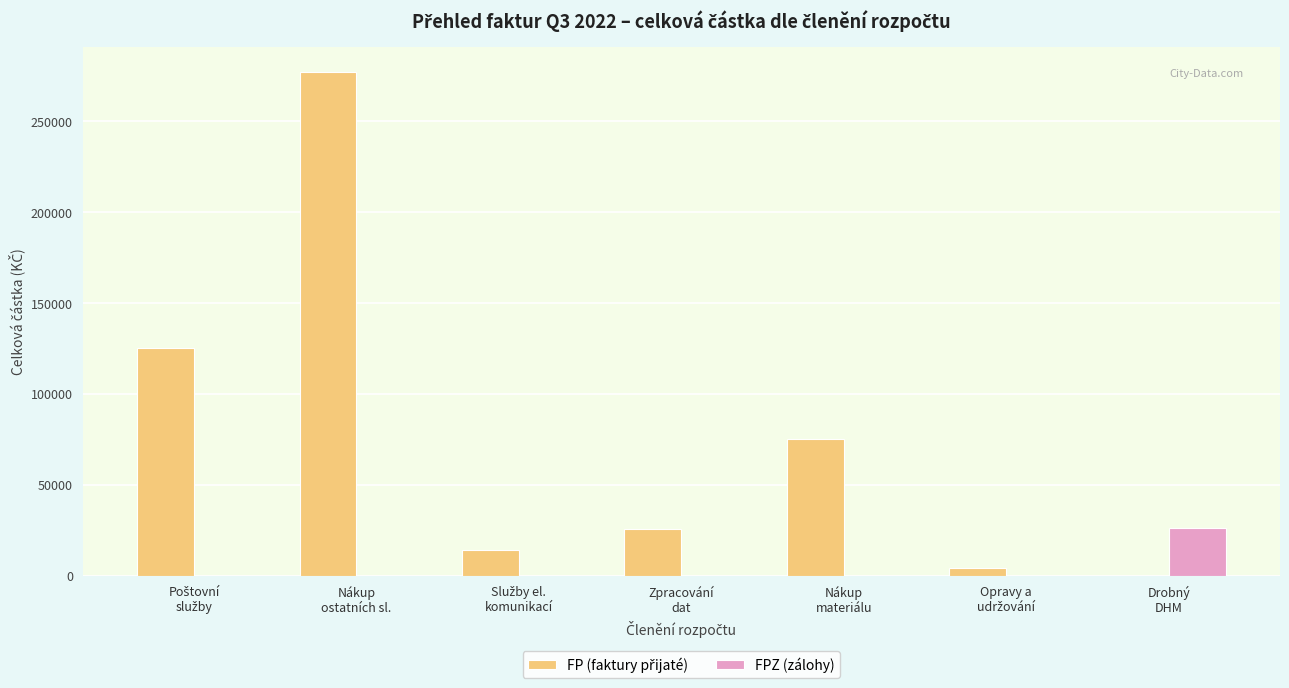

What is the sum of all FPZ (zálohy) values?

26082.8